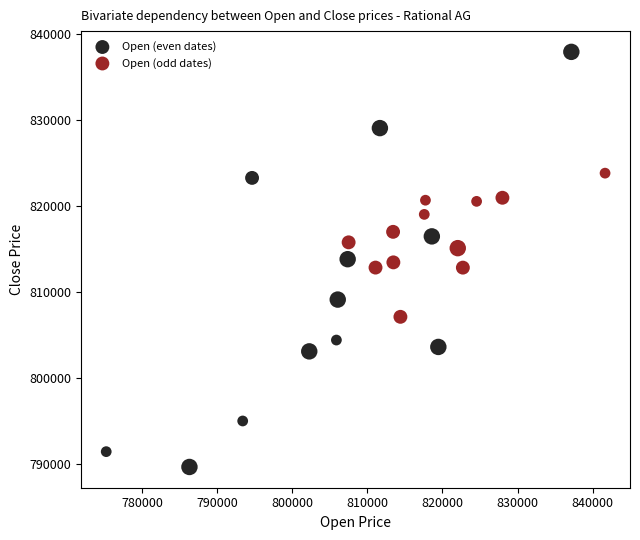

What are all the series names shown in the legend?

Open (even dates), Open (odd dates)